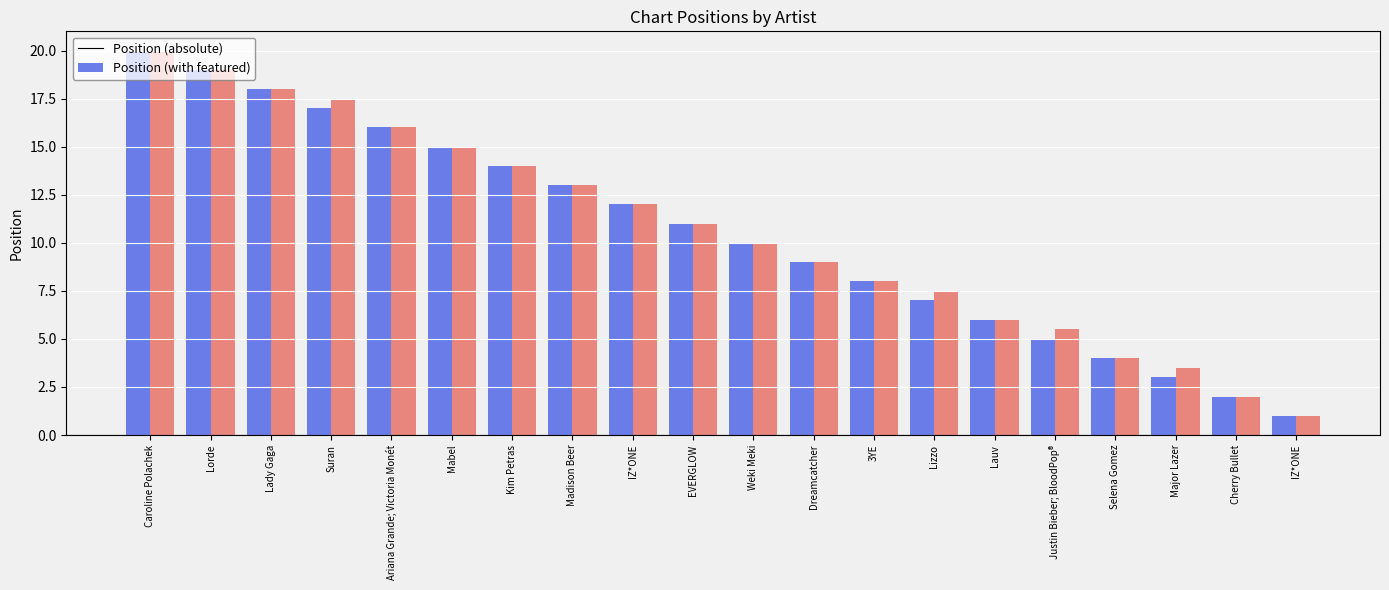

Which category has the lowest value in the Position (with featured) series?

IZ*ONE